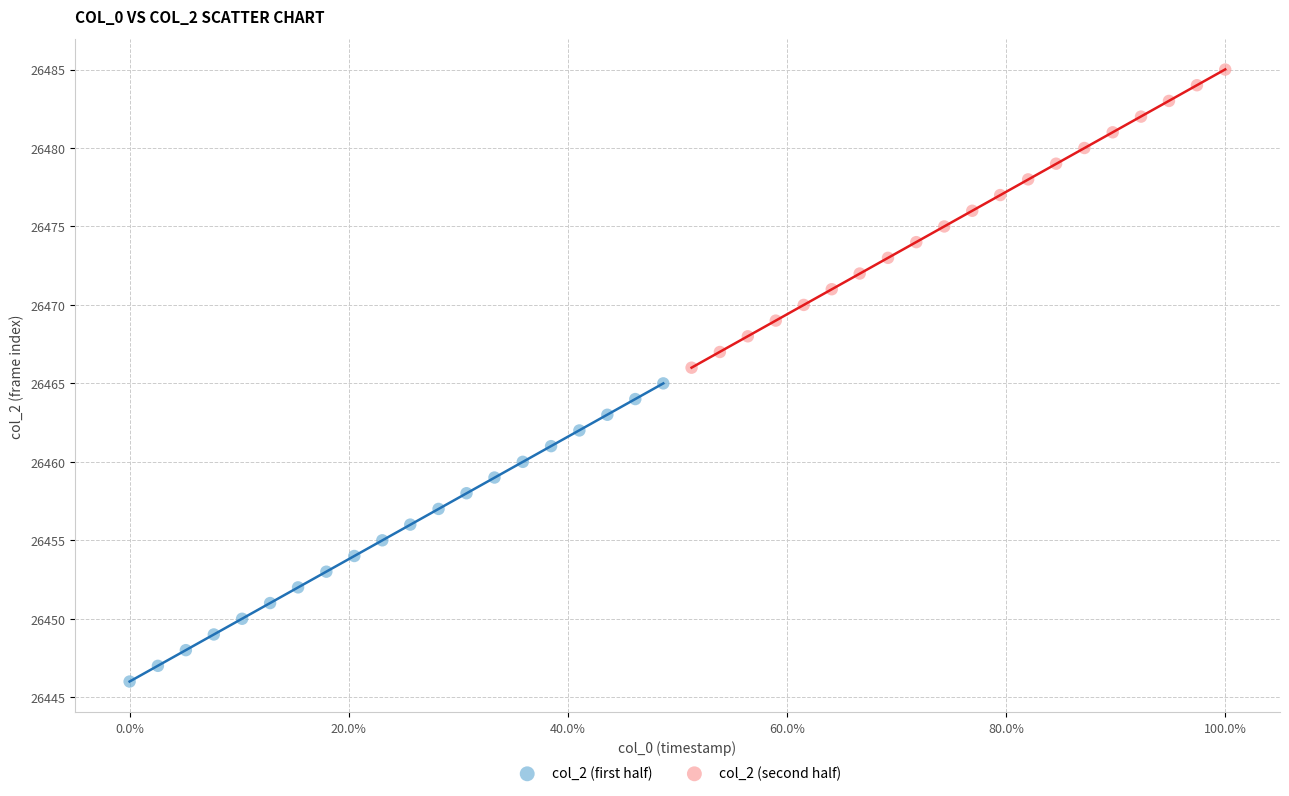

Which series contains the highest Y value?

col_2 (second half)